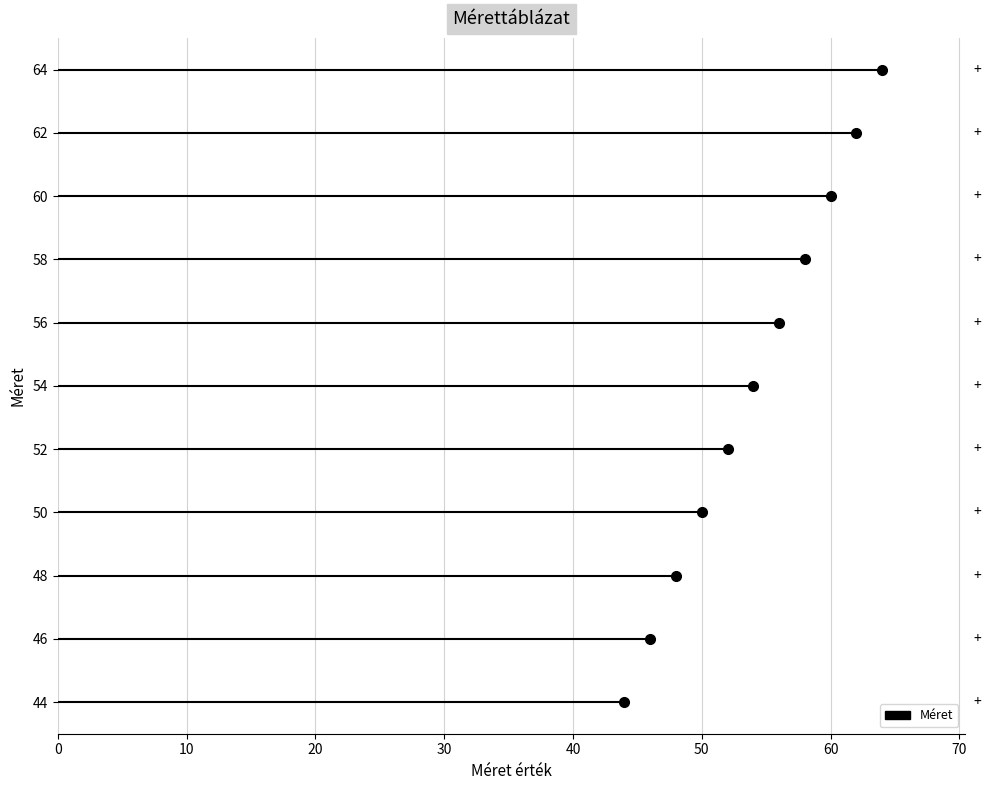

What is the difference between the maximum and second lowest values?

18